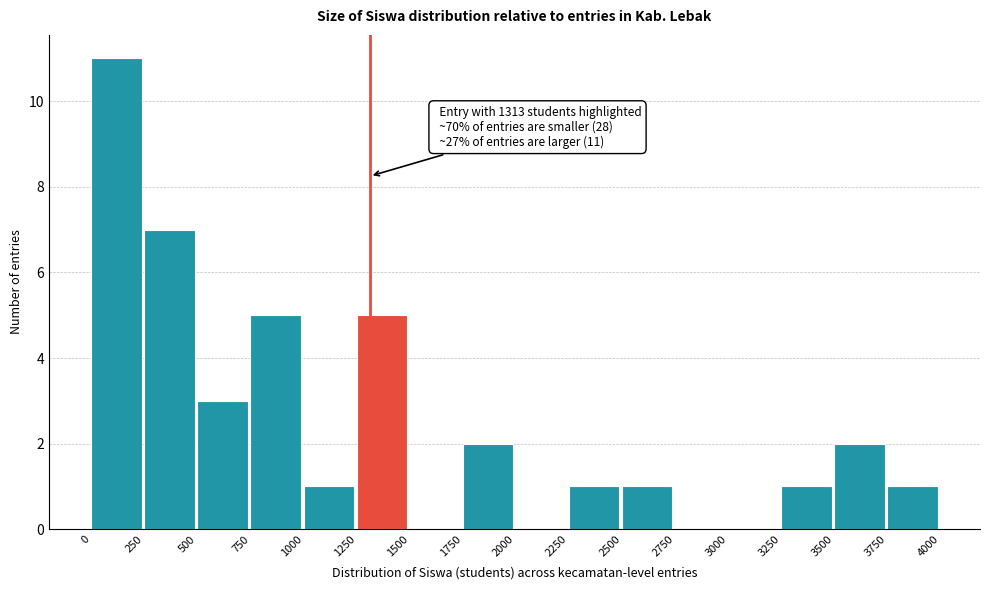

Over which range of the x-axis is the bar tallest?

0 to 250